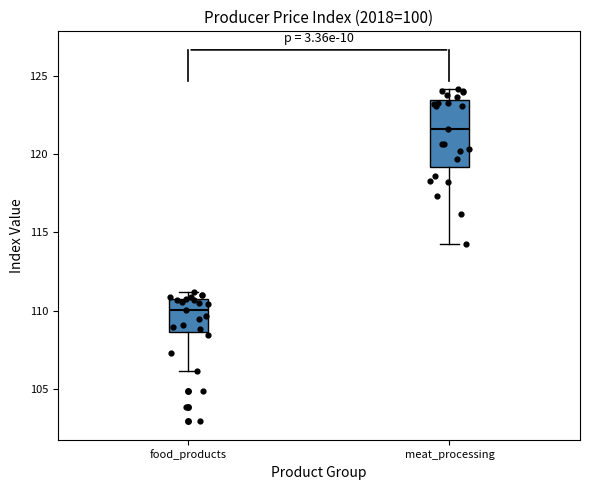

Reading left to right, transcribe this box plot: for each box, give where its median line is, the range the box spans, and where its two whiskers end, as read against the y-axis. The values are not printed on the chart, so give them approximately, as read against the axis.

food_products: median 110.0, box 108.5 to 110.5, whiskers 106.0 to 111.0
meat_processing: median 121.5, box 119.0 to 123.5, whiskers 114.5 to 124.0